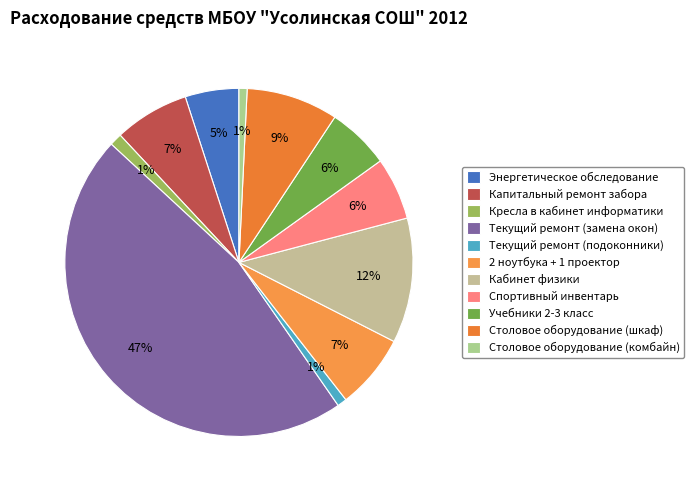

How many slices are in this pie chart?

11